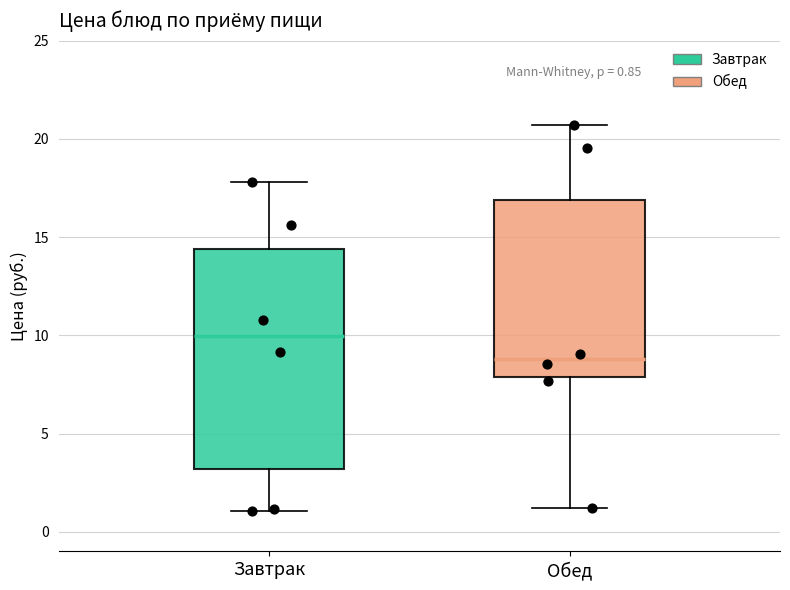

Comparing the boxes themselves (not the whiskers), which one is the tallest?

Завтрак